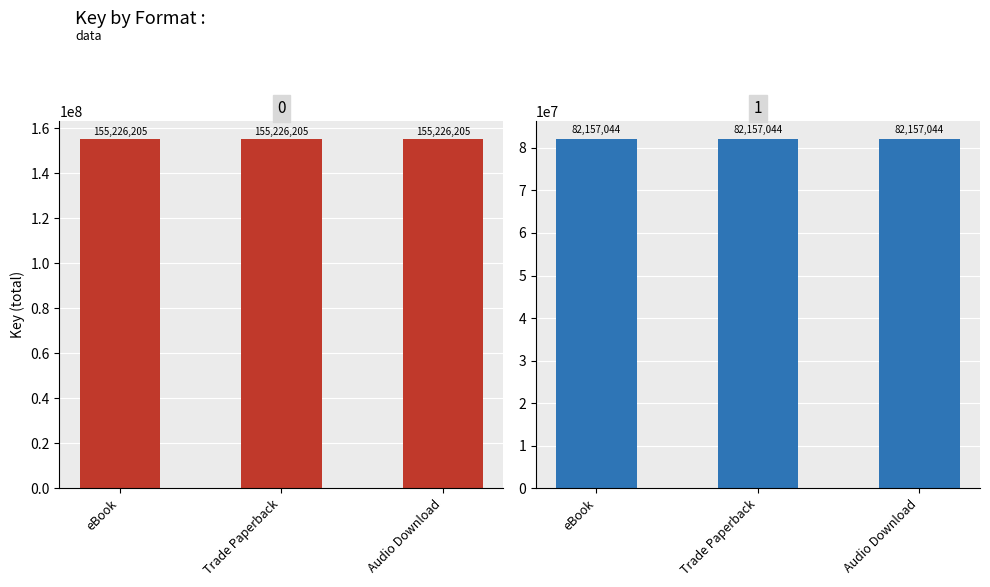

What is the average value of the Knocking on Heaven's Door series?

82157044